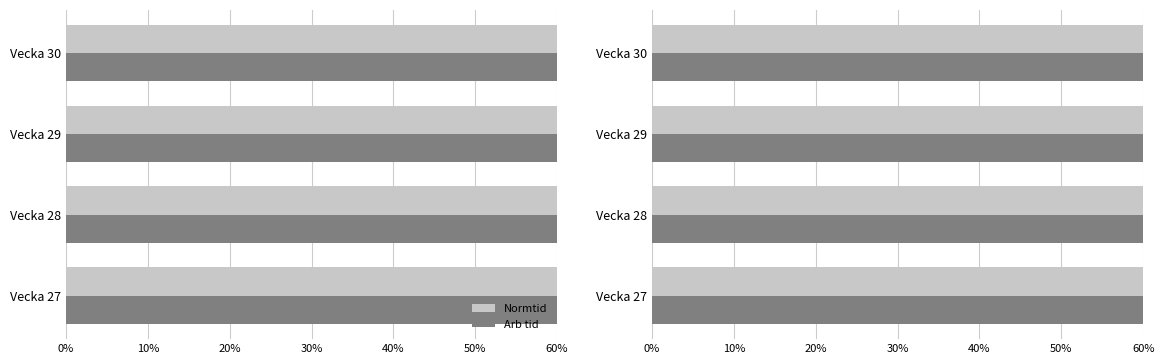

Which series has the widest spread of values?

Normtid